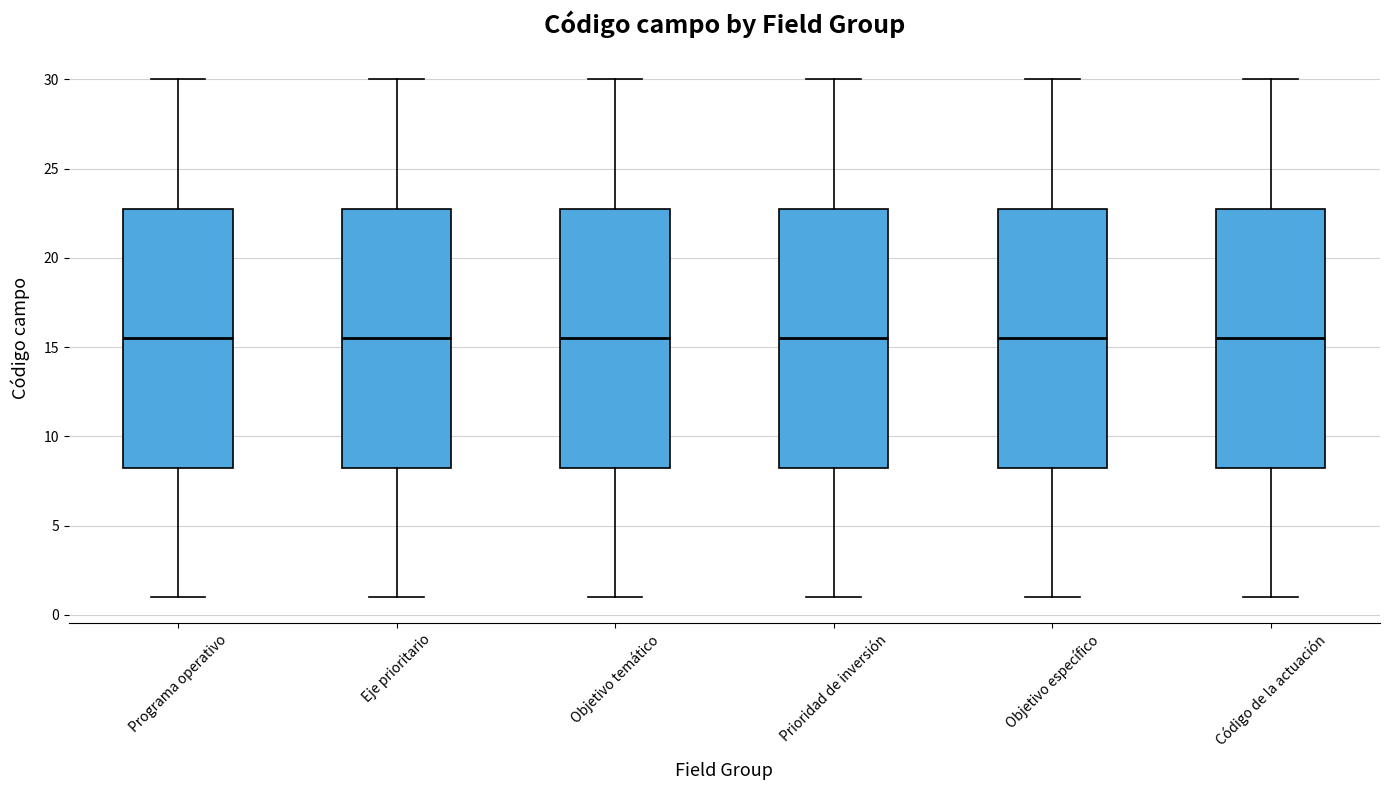

Reading left to right, read every box against the y-axis: the position of its median line, the range the box covers, and the ends of its whiskers. The values are not printed on the chart, so give them approximately, as read against the axis.

Programa operativo: median 15.5, box 8.5 to 23.0, whiskers 1.0 to 30.0
Eje prioritario: median 15.5, box 8.5 to 23.0, whiskers 1.0 to 30.0
Objetivo temático: median 15.5, box 8.5 to 23.0, whiskers 1.0 to 30.0
Prioridad de inversión: median 15.5, box 8.5 to 23.0, whiskers 1.0 to 30.0
Objetivo específico: median 15.5, box 8.5 to 23.0, whiskers 1.0 to 30.0
Código de la actuación: median 15.5, box 8.5 to 23.0, whiskers 1.0 to 30.0